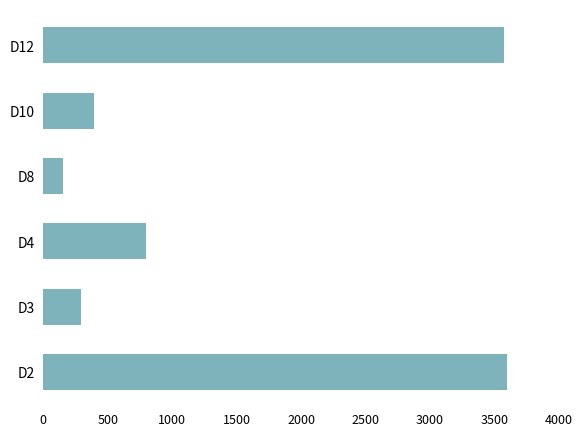

Read the value at D12.

3572.6